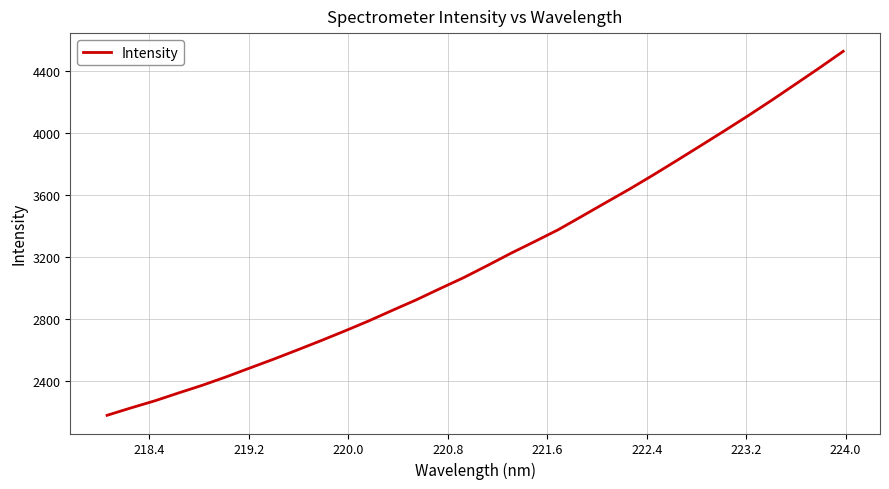

What is the maximum value shown in the chart?

4526.8